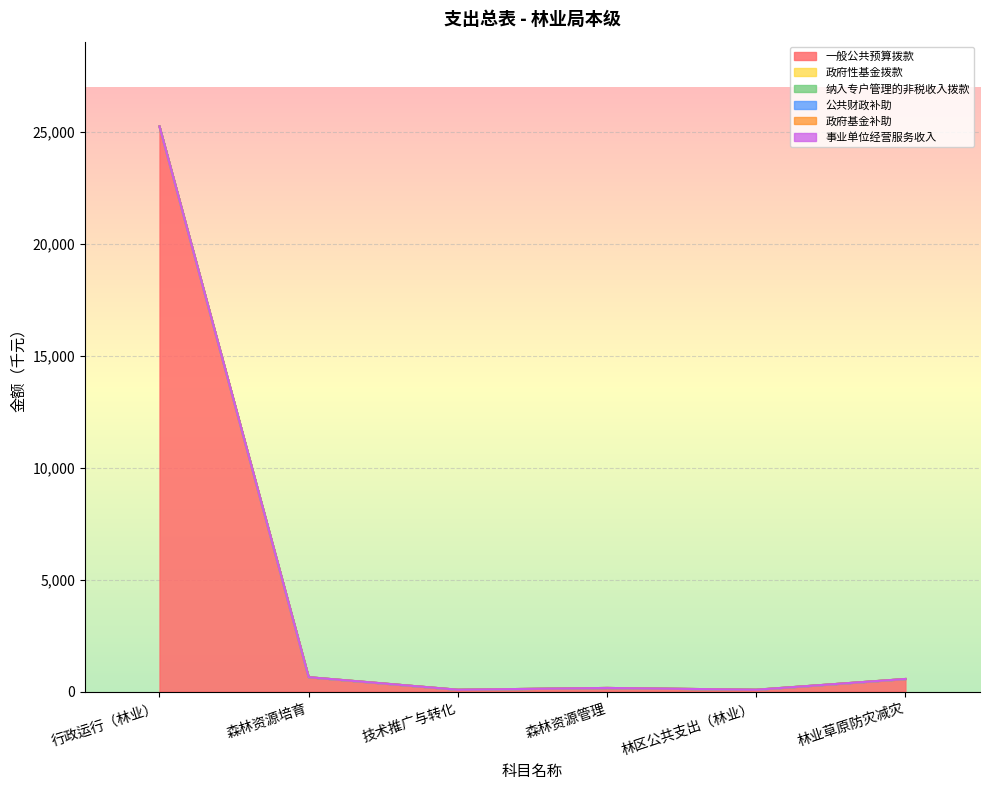

The value of 事业单位经营服务收入 at 技术推广与转化 is 0. True or false?

True